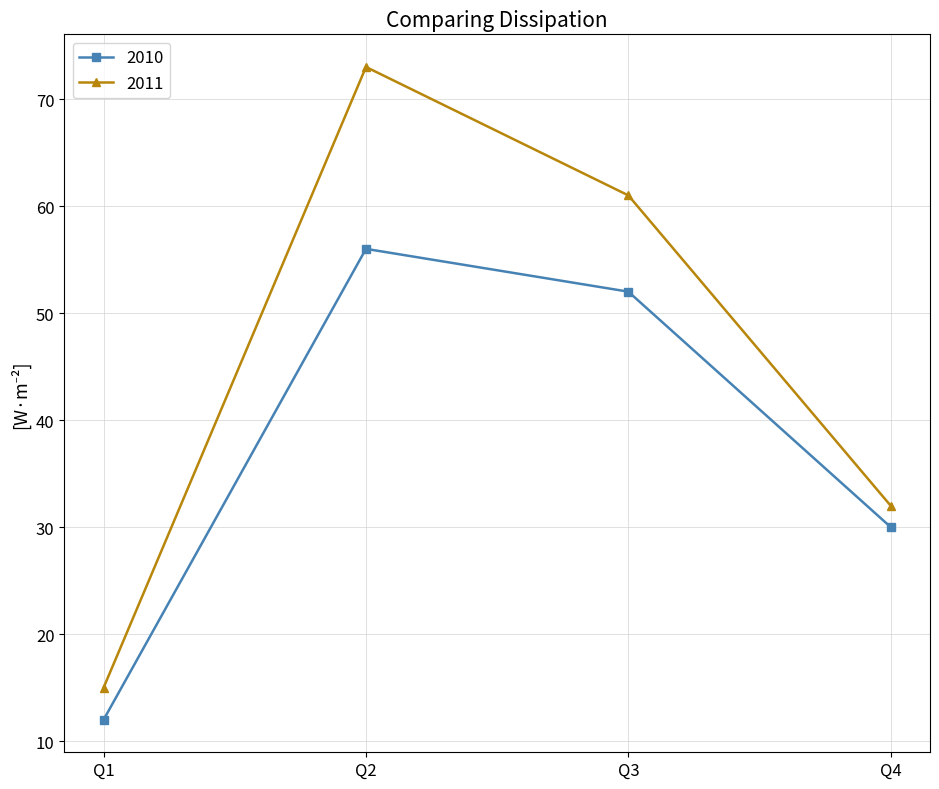

Which category has the highest value in the 2010 series?

Q2